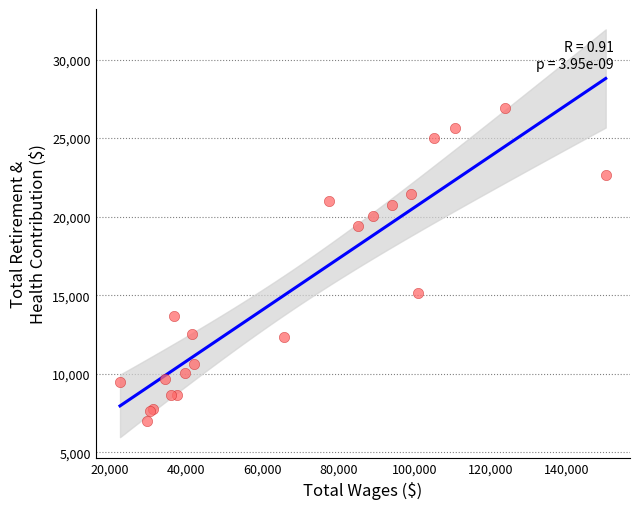

What Y value in the scatter plot is closest to 16938?

15158